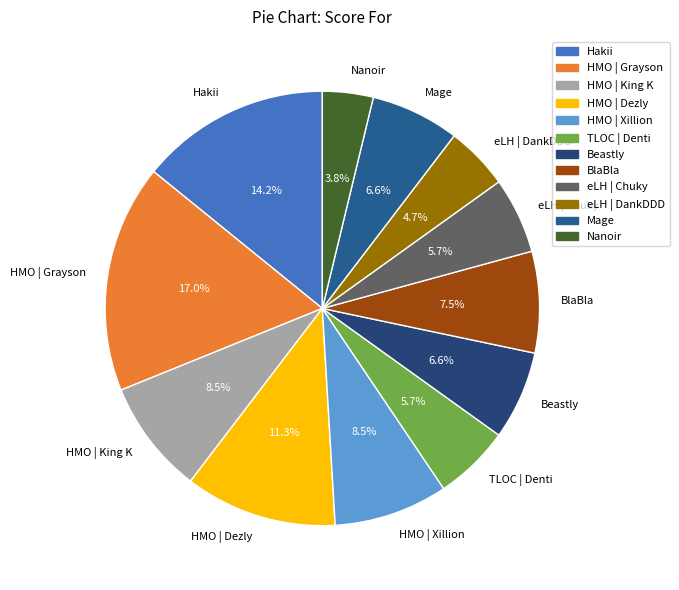

Approximately how many times larger is the value at eLH | Chuky compared to HMO | Grayson?

0.3